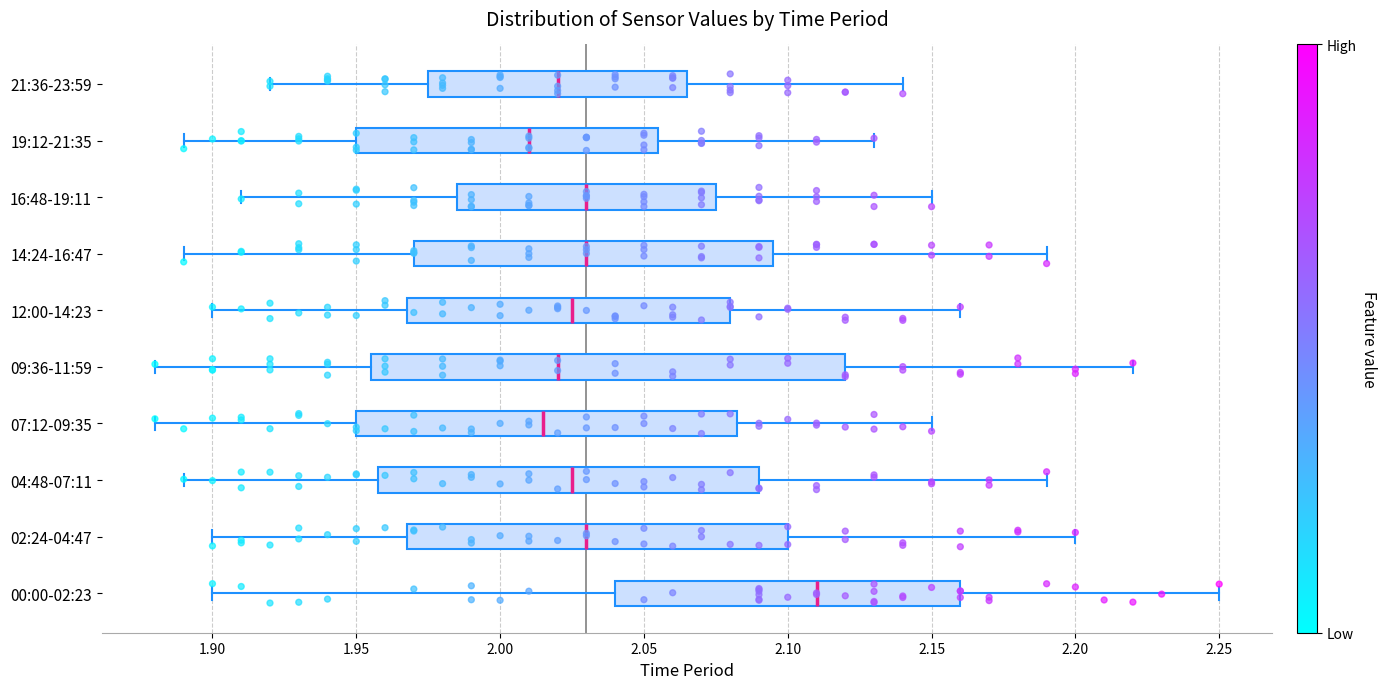

Reading bottom to top, read every box against the x-axis: the position of its median line, the range the box covers, and the ends of its whiskers. The values are not printed on the chart, so give them approximately, as read against the axis.

00:00-02:23: median 2.110, box 2.040 to 2.160, whiskers 1.900 to 2.250
02:24-04:47: median 2.030, box 1.970 to 2.100, whiskers 1.900 to 2.200
04:48-07:11: median 2.025, box 1.960 to 2.090, whiskers 1.890 to 2.190
07:12-09:35: median 2.015, box 1.950 to 2.085, whiskers 1.880 to 2.150
09:36-11:59: median 2.020, box 1.955 to 2.120, whiskers 1.880 to 2.220
12:00-14:23: median 2.025, box 1.970 to 2.080, whiskers 1.900 to 2.160
14:24-16:47: median 2.030, box 1.970 to 2.095, whiskers 1.890 to 2.190
16:48-19:11: median 2.030, box 1.985 to 2.075, whiskers 1.910 to 2.150
19:12-21:35: median 2.010, box 1.950 to 2.055, whiskers 1.890 to 2.130
21:36-23:59: median 2.020, box 1.975 to 2.065, whiskers 1.920 to 2.140